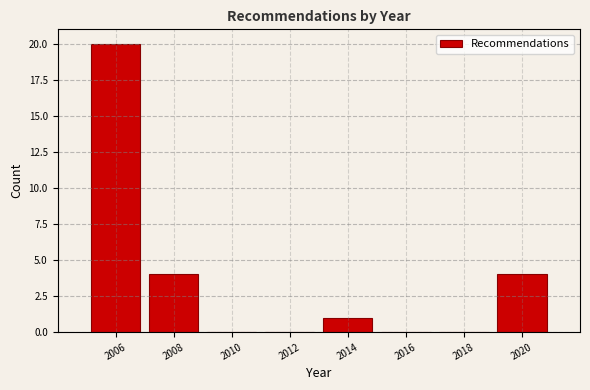

Reading left to right, list every bar in this chart as the range it spans on the x-axis followed by its height. The values are not printed on the chart, so give them approximately, as read against the axis.

2005 to 2007: 20
2007 to 2009: 4
2009 to 2011: 0
2011 to 2013: 0
2013 to 2015: 1
2015 to 2017: 0
2017 to 2019: 0
2019 to 2021: 4